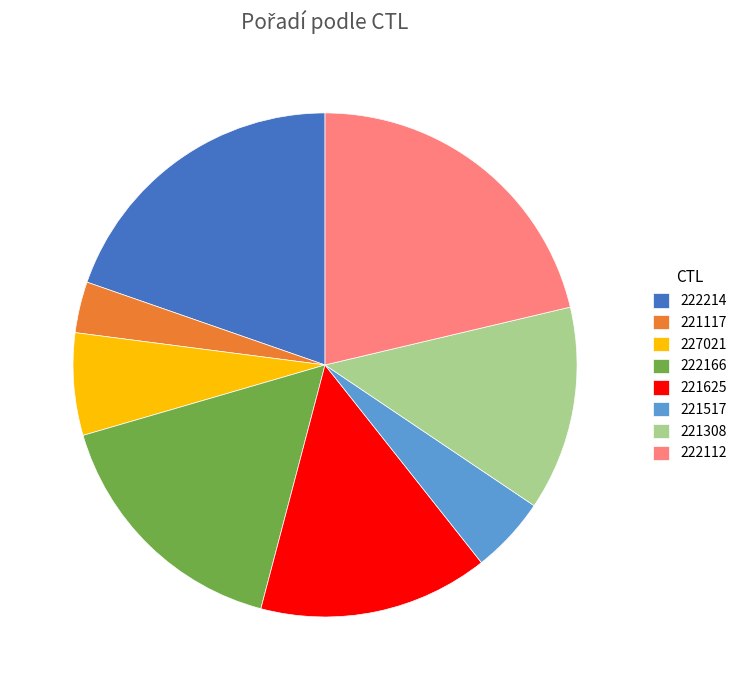

Is there any slice that represents more than half of the pie?

No